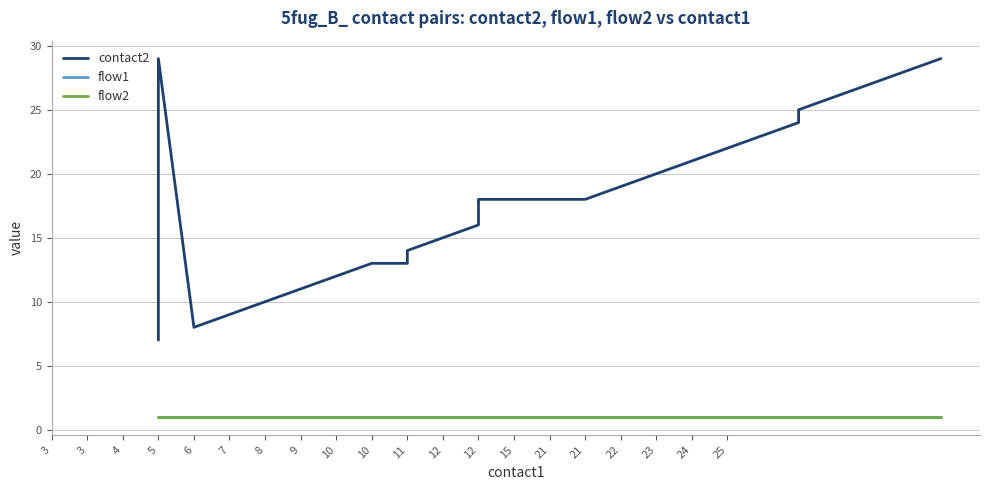

How many values in the contact2 series exceed 16?

9